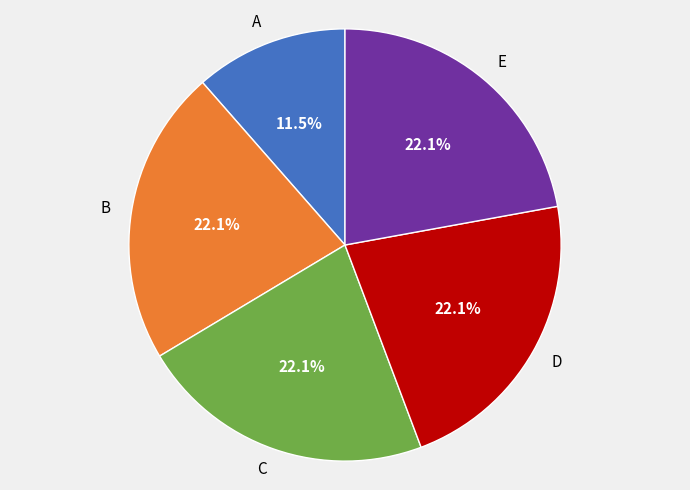

What is the smallest slice in the pie chart?

A